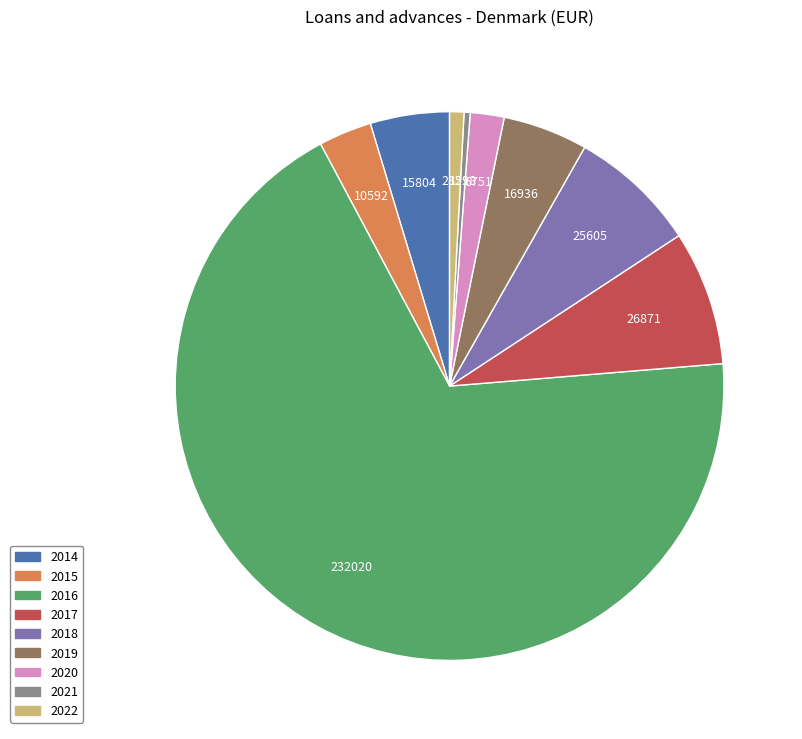

Between 2019 and 2018, which is larger?

2018